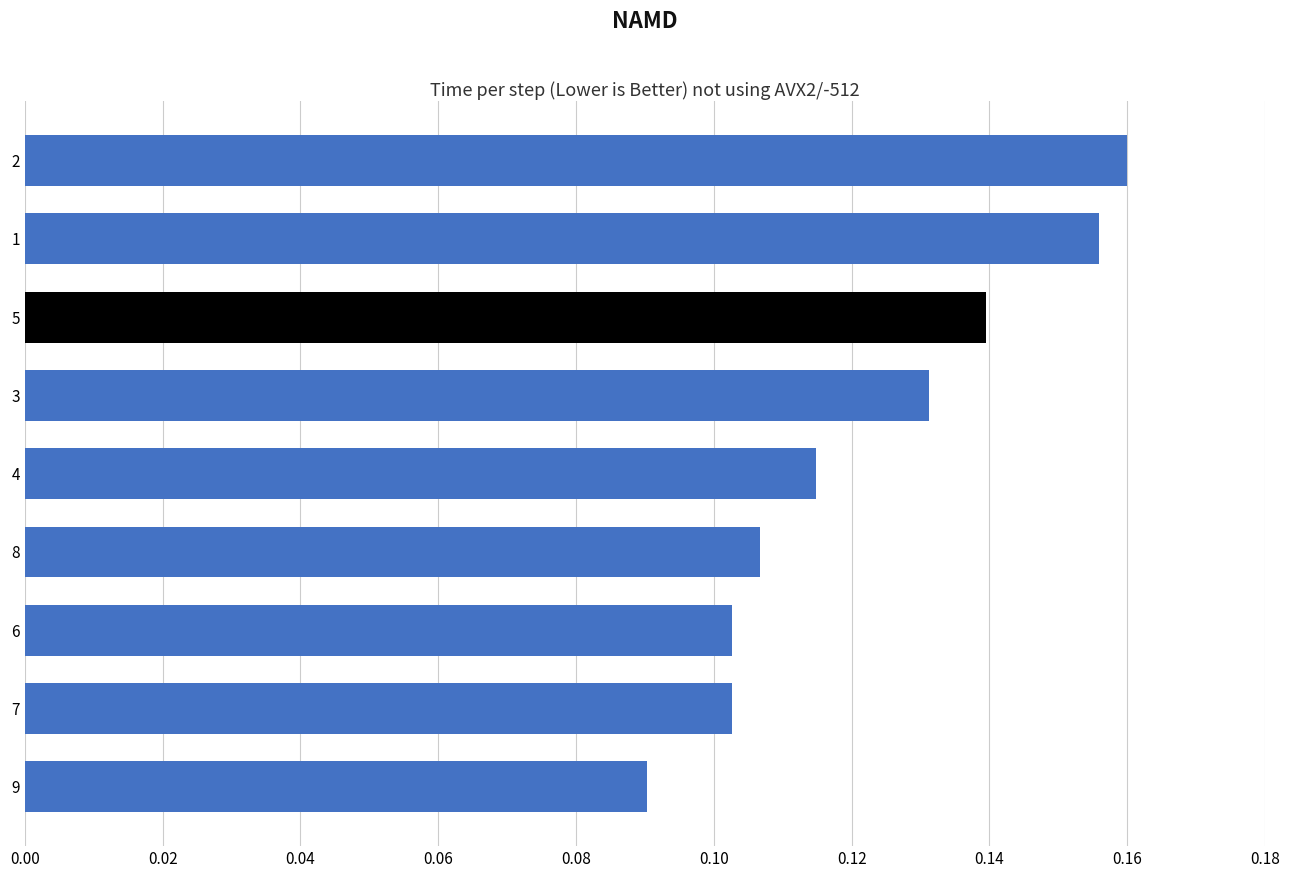

True or false: the data shows 0.0 at 3.

False